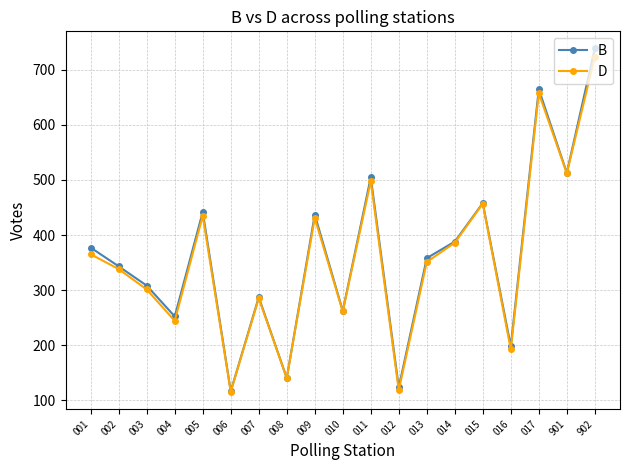

How many interior local valleys does the B series have?

7